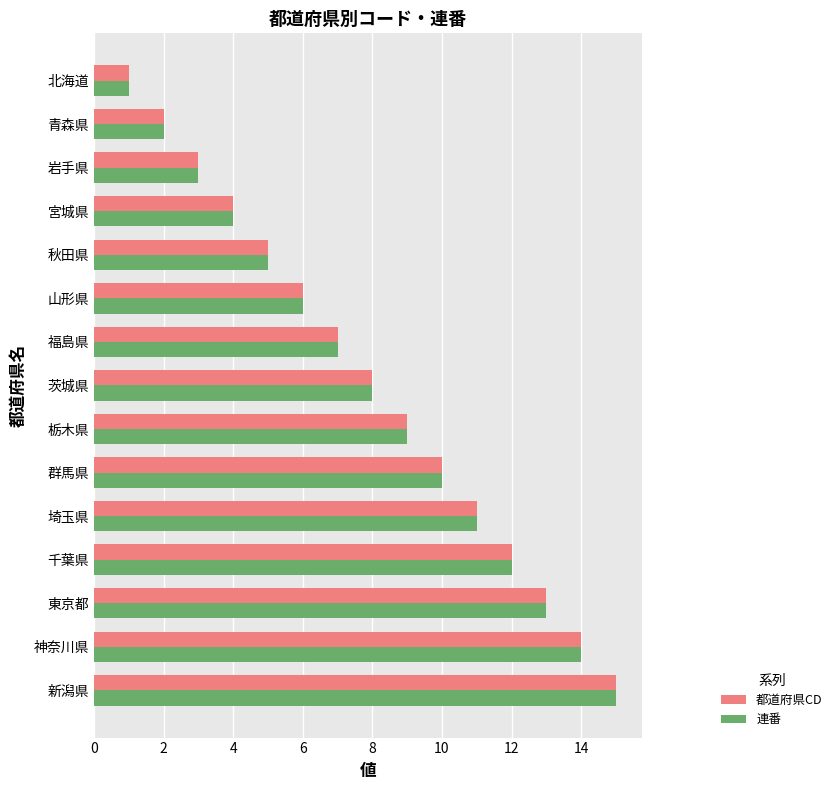

What is the sum of the 都道府県CD values at 福島県 and 神奈川県?

21